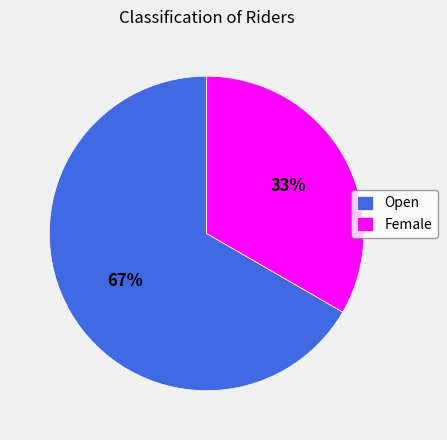

Which has a higher value, Open or Female?

Open